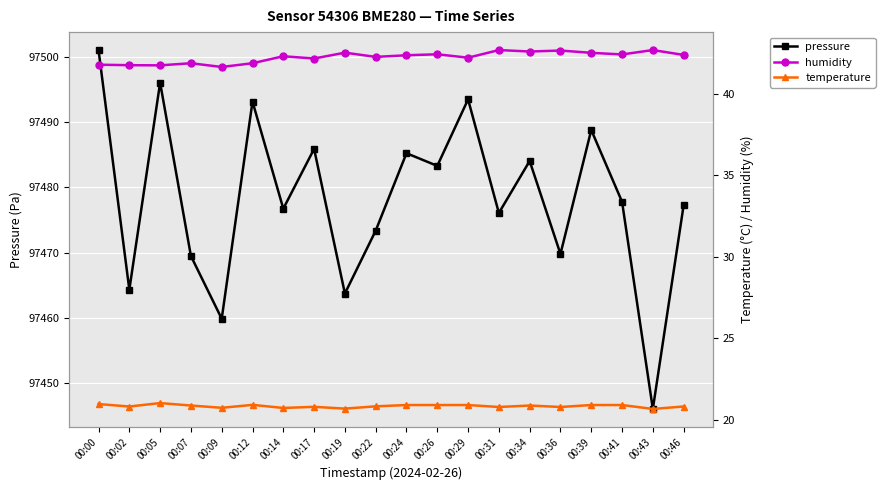

At how many categories does at least one series exceed 23941?

20